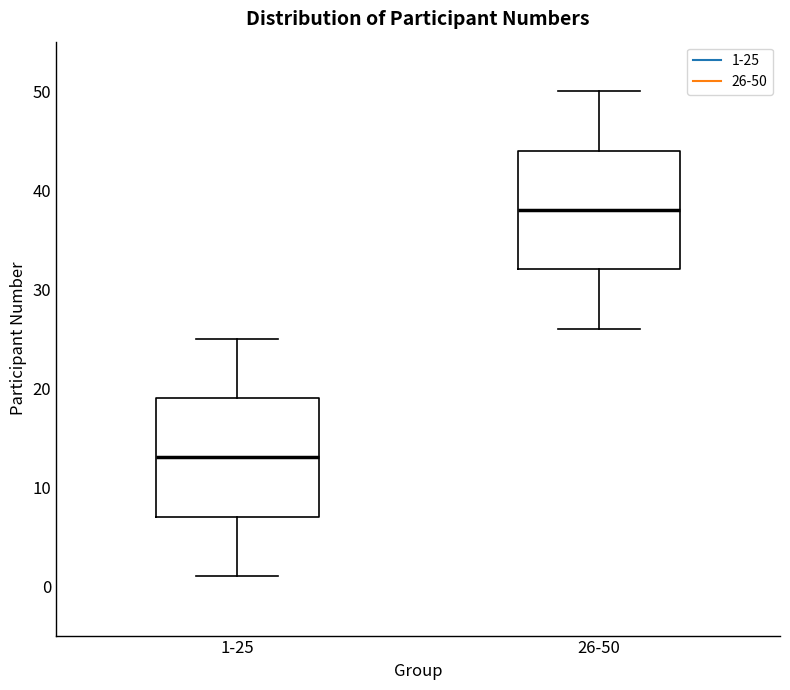

Where does the upper whisker of the box for 1-25 end on the y-axis? The values are not printed on the chart, so give them approximately, as read against the axis.

25